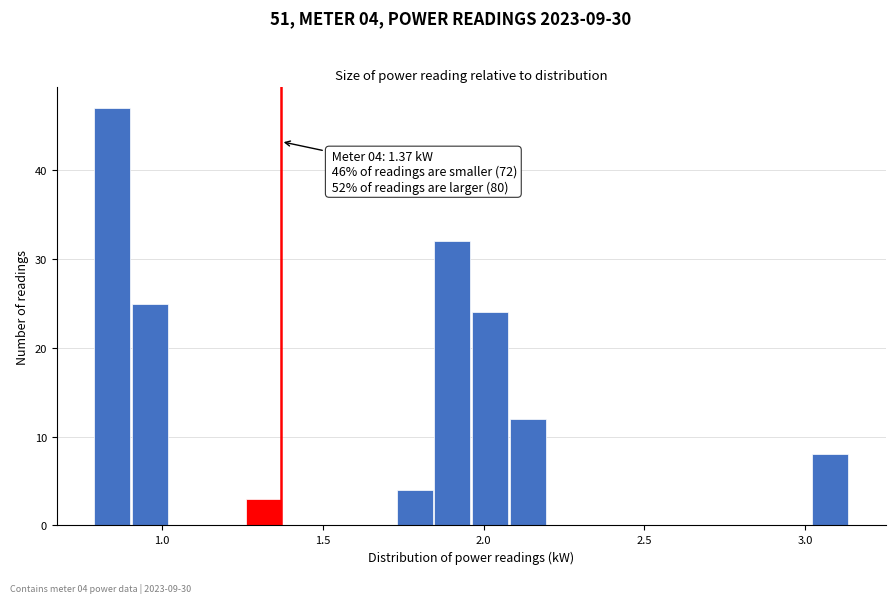

Read against the x-axis, roughly where is the centre of the tallest bar?

0.85